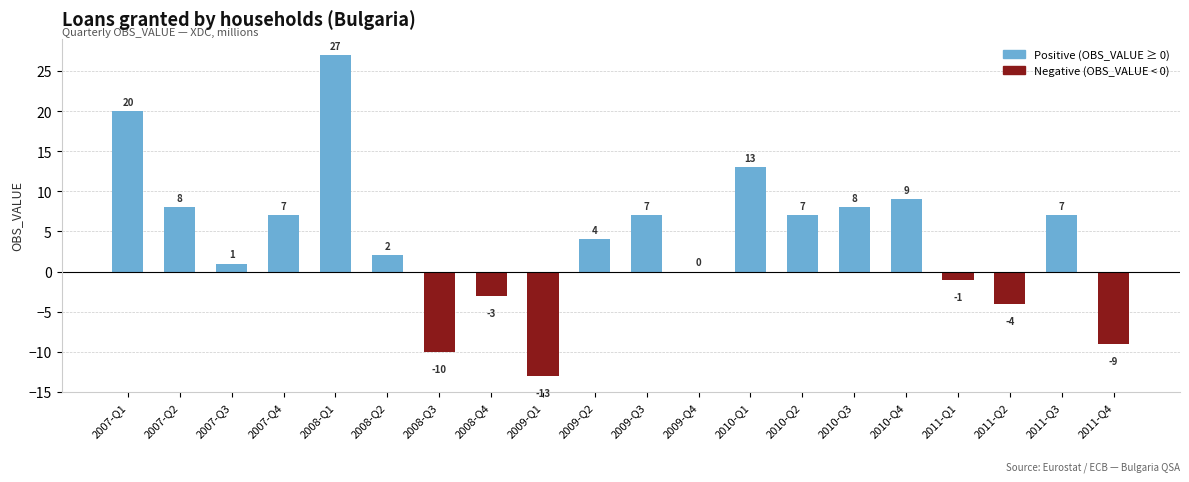

Between 2008-Q3 and 2010-Q4, which is larger?

2010-Q4